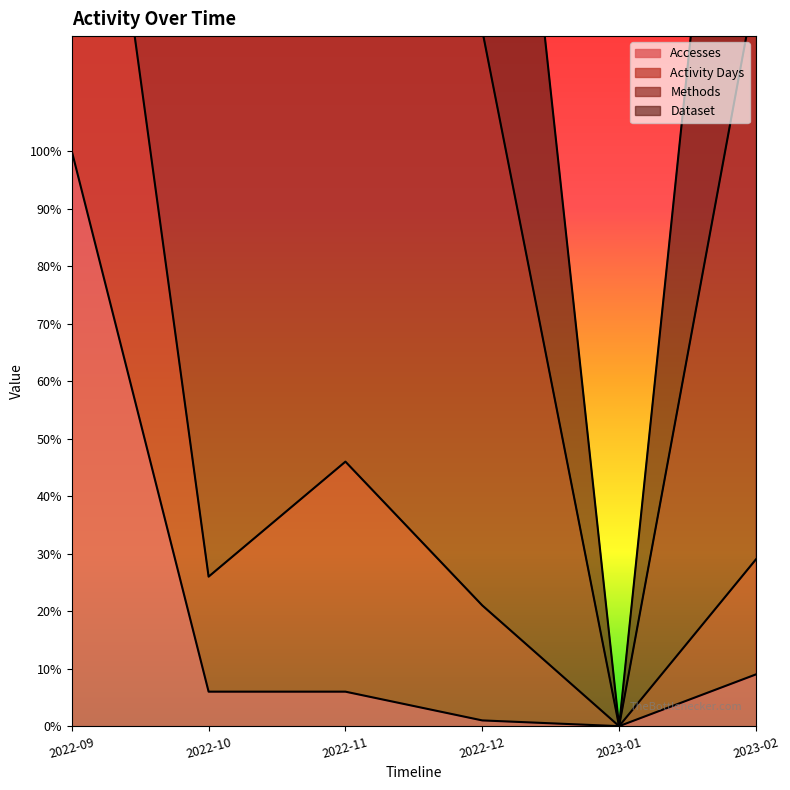

True or false: Activity Days and Accesses intersect in this chart.

False